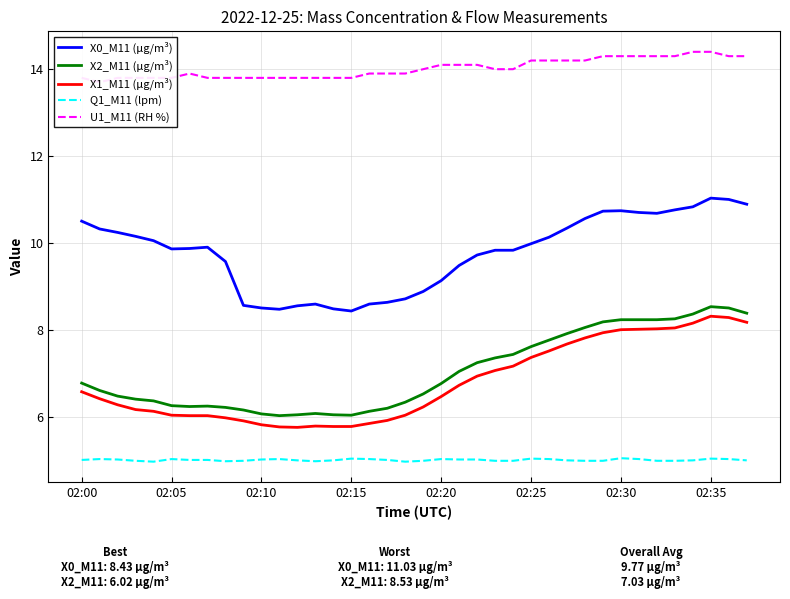

Reading left to right, list all the values displayed in this chart.

X0_M11 (μg/m³): 10.5	10.3	10.2	10.2	10.1	9.9	9.9	9.9	9.6	8.6	8.5	8.5	8.6	8.6	8.5	8.4	8.6	8.6	8.7	8.9	9.1	9.5	9.7	9.8	9.8	10.0	10.1	10.3	10.6	10.7	10.7	10.7	10.7	10.8	10.8	11.0	11.0	10.9
X2_M11 (μg/m³): 6.8	6.6	6.5	6.4	6.4	6.2	6.2	6.2	6.2	6.2	6.1	6.0	6.0	6.1	6.0	6.0	6.1	6.2	6.3	6.5	6.8	7.0	7.2	7.3	7.4	7.6	7.8	7.9	8.1	8.2	8.2	8.2	8.2	8.2	8.4	8.5	8.5	8.4
X1_M11 (μg/m³): 6.6	6.4	6.3	6.2	6.1	6.0	6.0	6.0	6.0	5.9	5.8	5.8	5.8	5.8	5.8	5.8	5.8	5.9	6.0	6.2	6.5	6.7	6.9	7.1	7.2	7.4	7.5	7.7	7.8	7.9	8.0	8.0	8.0	8.0	8.2	8.3	8.3	8.2
Q1_M11 (lpm): 5.0	5.0	5.0	5.0	5.0	5.0	5.0	5.0	5.0	5.0	5.0	5.0	5.0	5.0	5.0	5.0	5.0	5.0	5.0	5.0	5.0	5.0	5.0	5.0	5.0	5.0	5.0	5.0	5.0	5.0	5.0	5.0	5.0	5.0	5.0	5.0	5.0	5.0
U1_M11 (RH %): 13.8	13.7	13.8	13.8	13.8	13.8	13.9	13.8	13.8	13.8	13.8	13.8	13.8	13.8	13.8	13.8	13.9	13.9	13.9	14.0	14.1	14.1	14.1	14.0	14.0	14.2	14.2	14.2	14.2	14.3	14.3	14.3	14.3	14.3	14.4	14.4	14.3	14.3